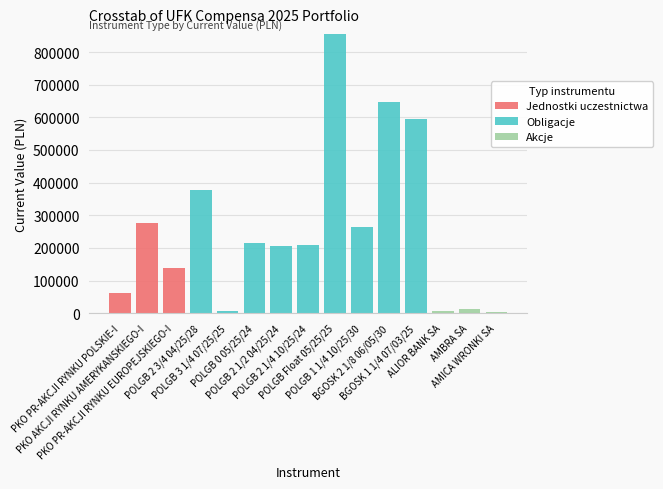

Are the bars horizontal?

No